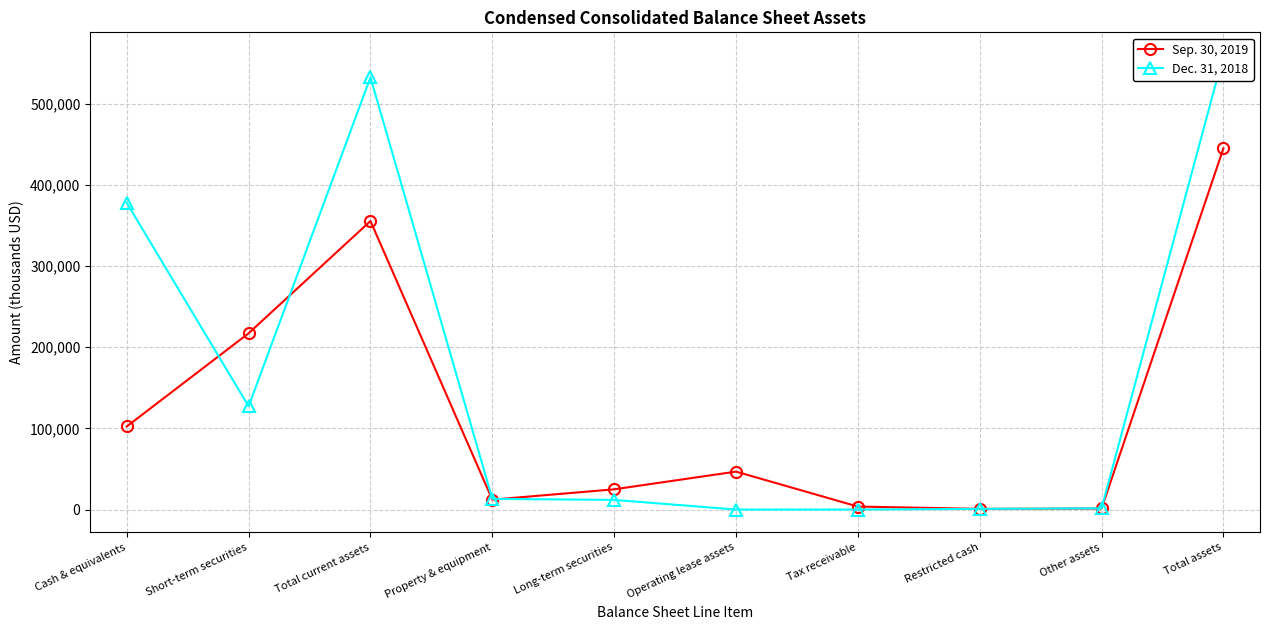

What is the difference between the maximum and second lowest values in the Dec. 31, 2018 series?

560235